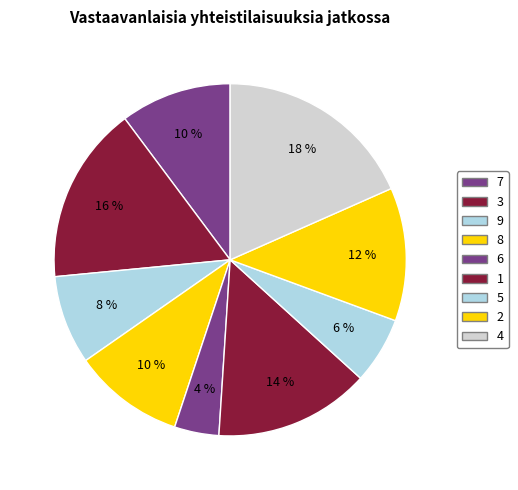

Does 3 represent more than half of the total?

No